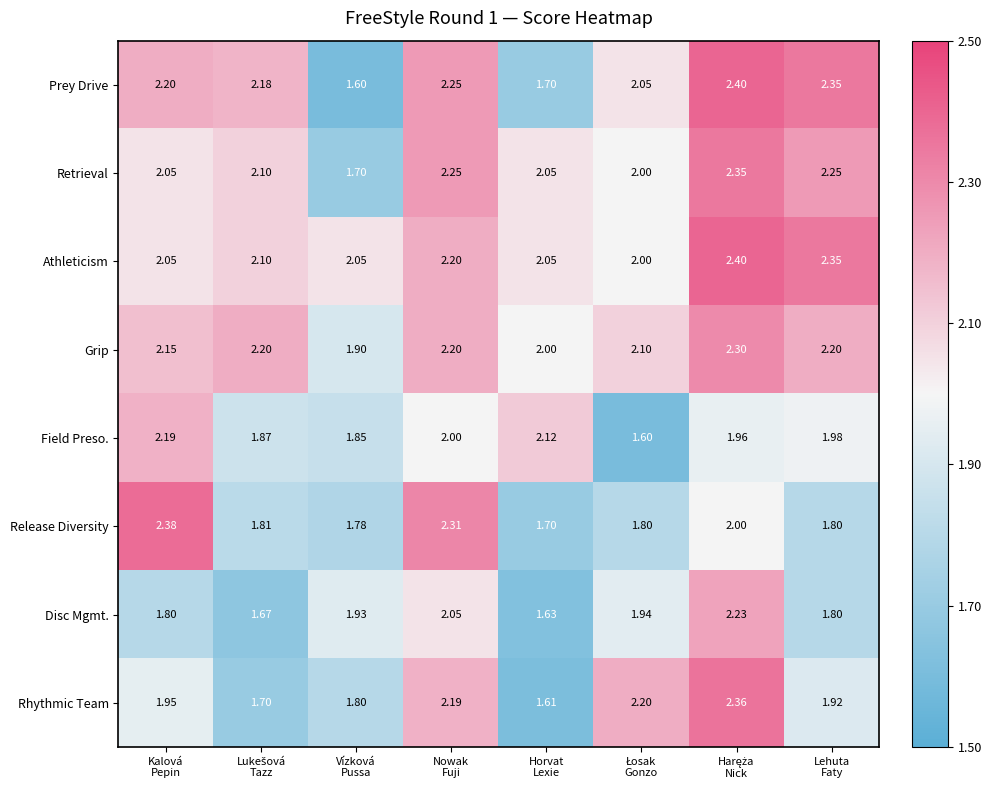

Which series has the largest total across all categories?

Athleticism